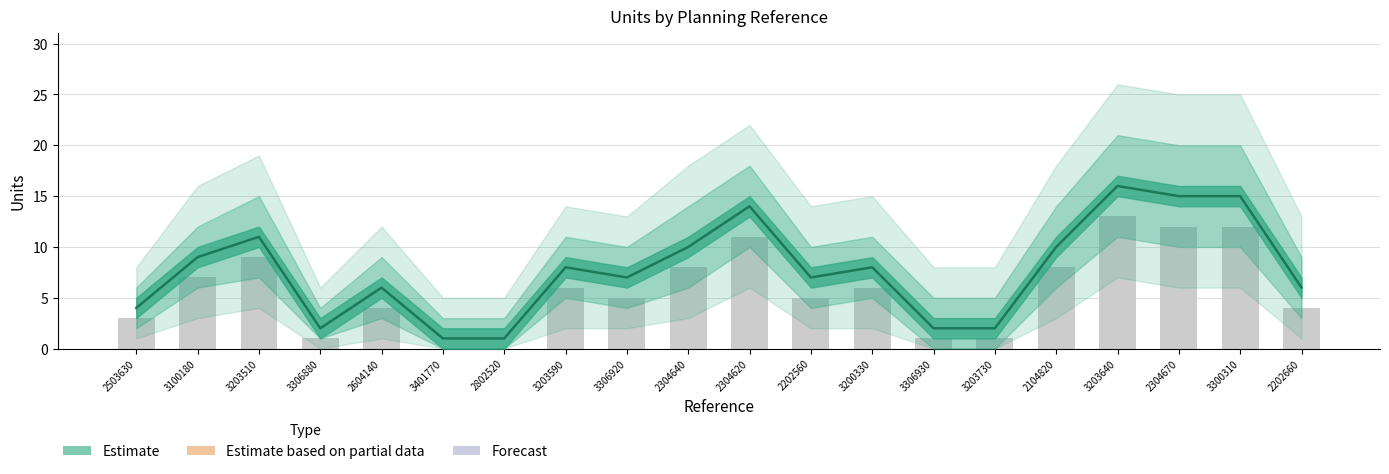

Rank the categories by value from highest to lowest.

3203640, 2304670, 3300310, 2304620, 3203510, 2304640, 2104820, 3100180, 3203590, 3200330, 3306920, 2202560, 2604140, 2202660, 2503630, 3306880, 3306930, 3203730, 3401770, 2802520